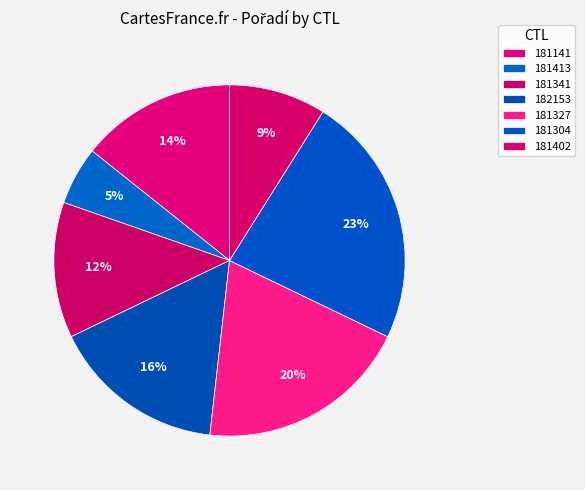

How many slices are in this pie chart?

7